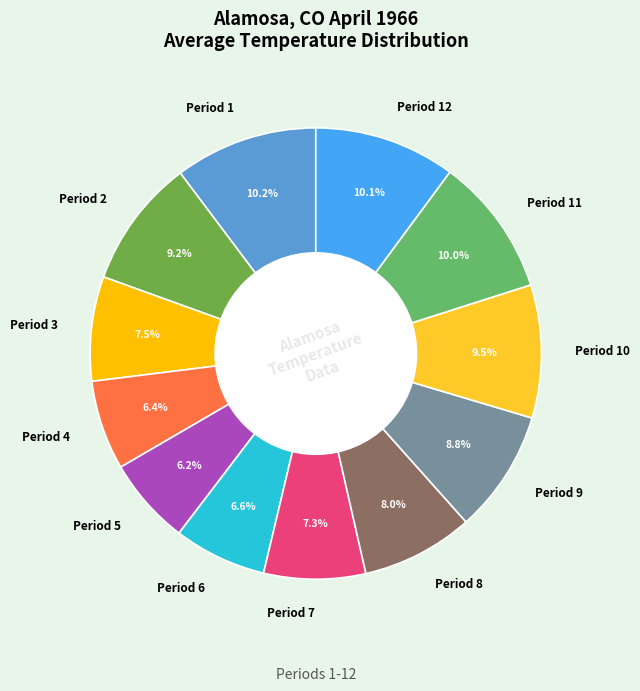

What percentage is the Period 9 slice, to the nearest percent?

9%